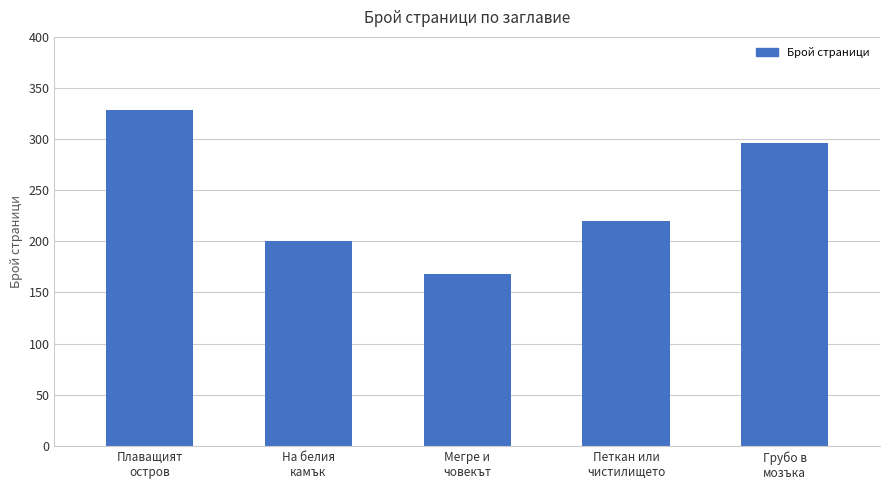

What is the sum of all values?

1212